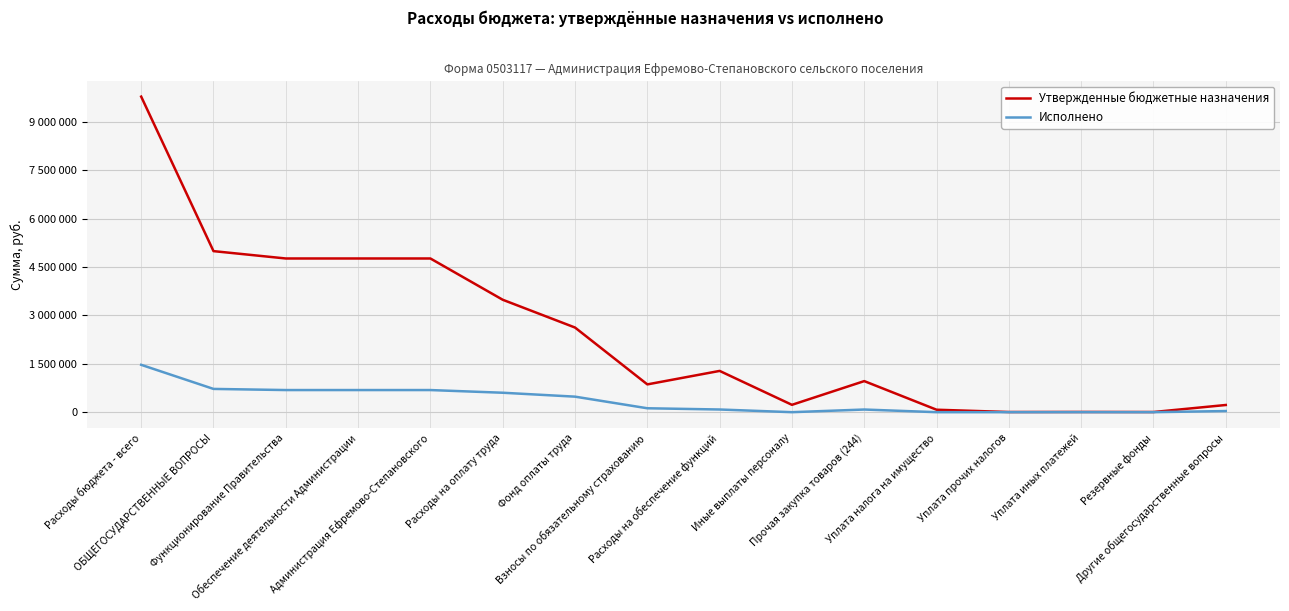

What are all the series names shown in the legend?

Утвержденные бюджетные назначения, Исполнено